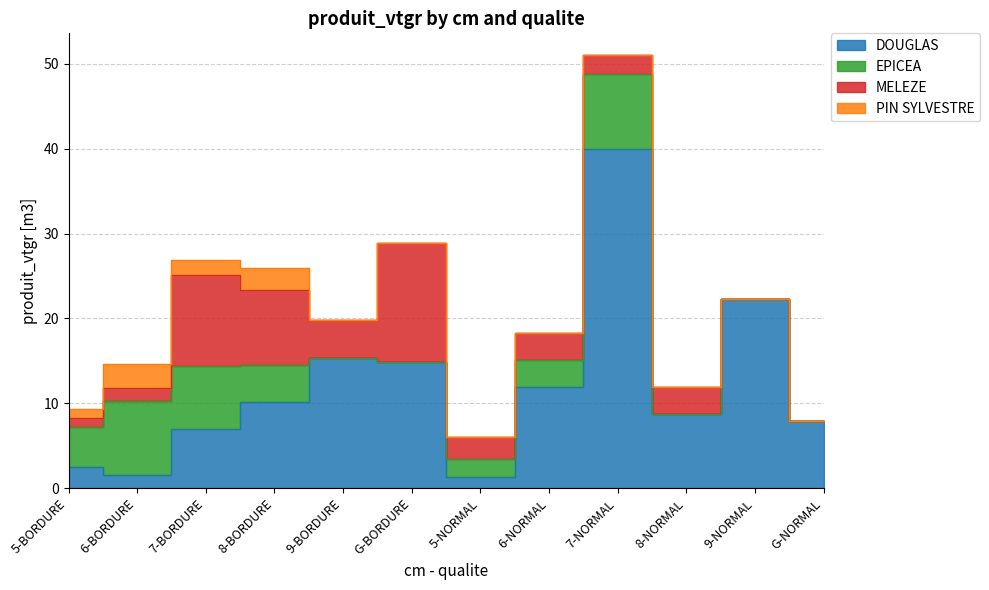

At which category is the sum across all series the highest?

7-NORMAL